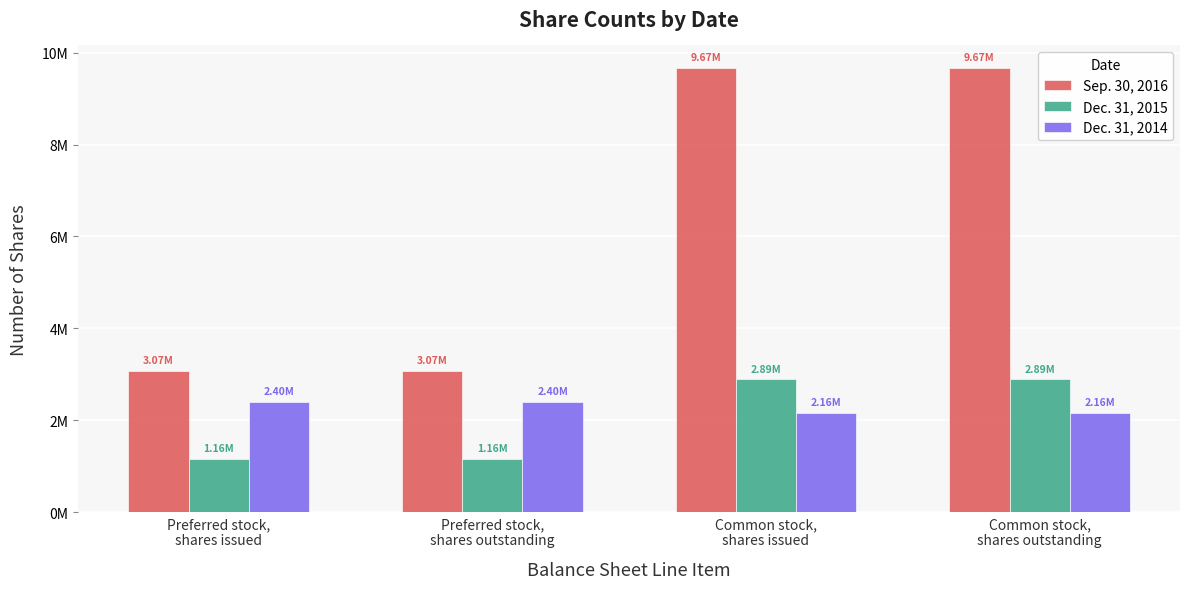

What are all the series names shown in the legend?

Sep. 30, 2016, Dec. 31, 2015, Dec. 31, 2014